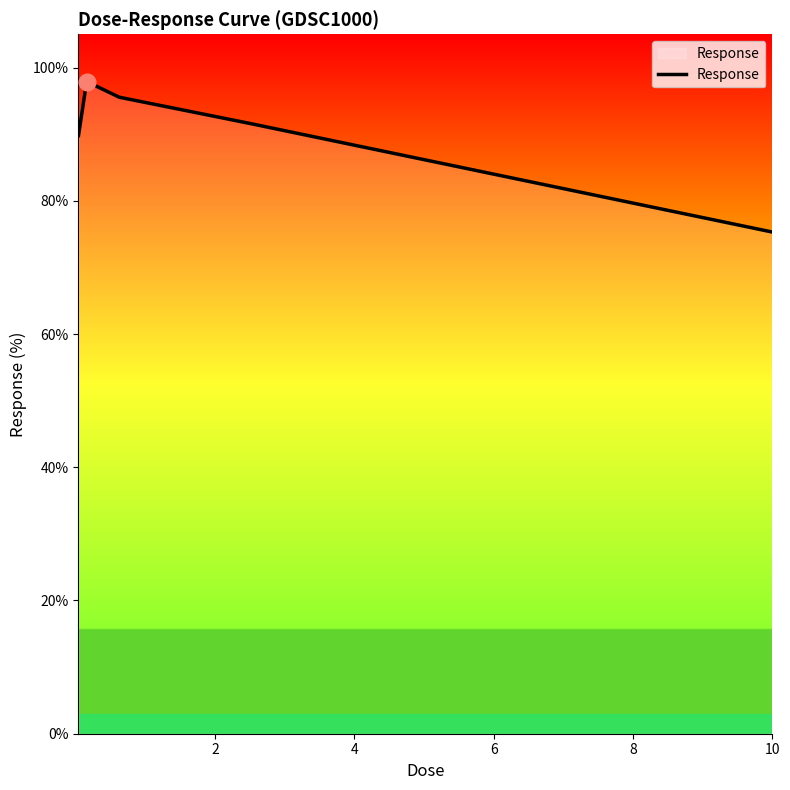

What is the difference between the maximum and second lowest values?

8.1